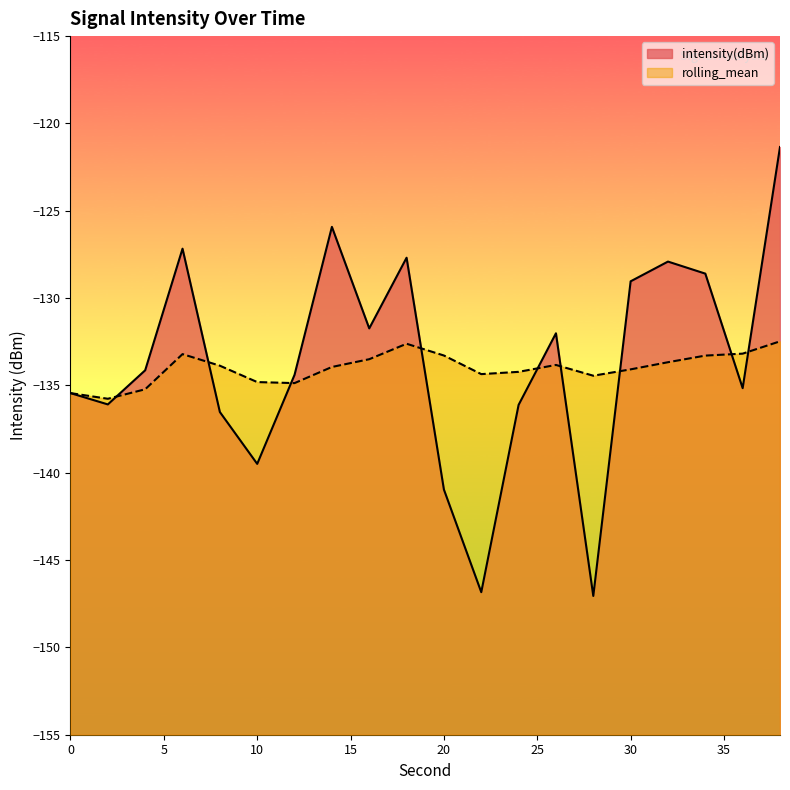

How many interior local peaks does the intensity(dBm) series have?

5